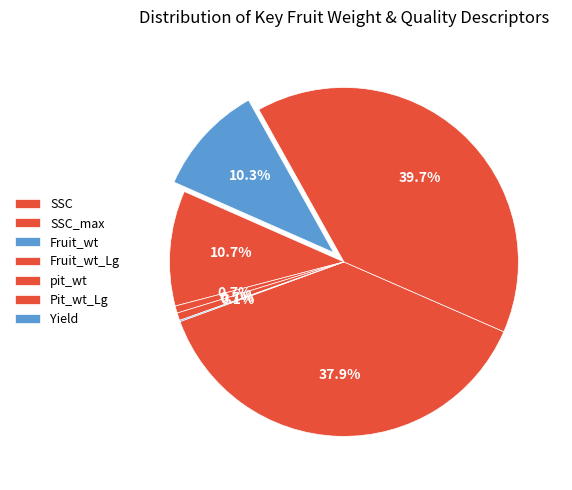

Is it true that SSC_max is 40% of the pie?

True